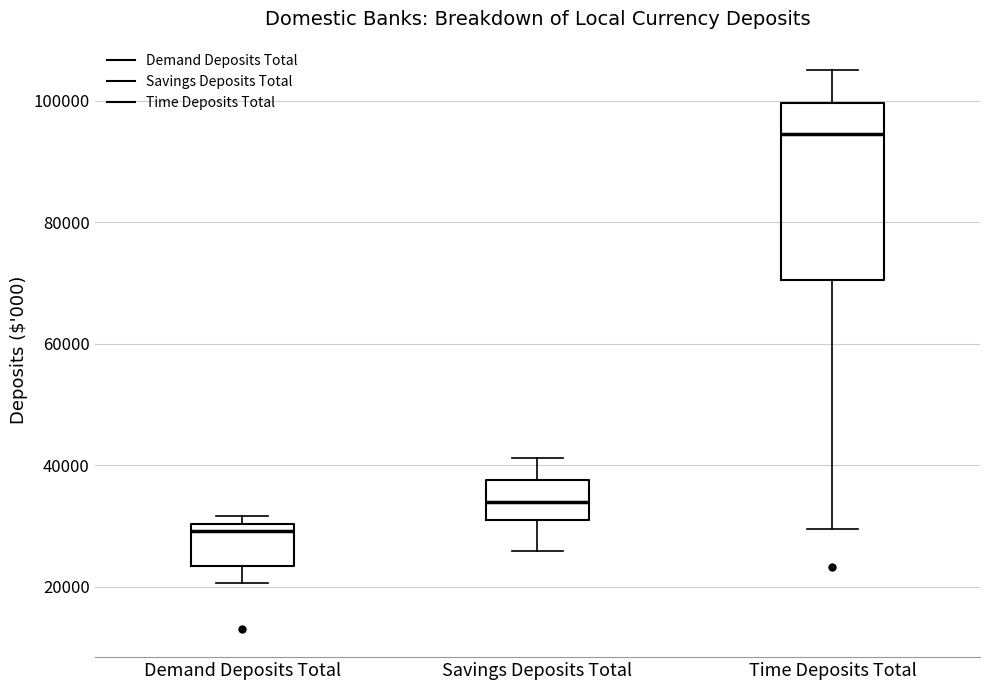

Where does the lower whisker of the box for Demand Deposits Total end on the y-axis? The values are not printed on the chart, so give them approximately, as read against the axis.

20000